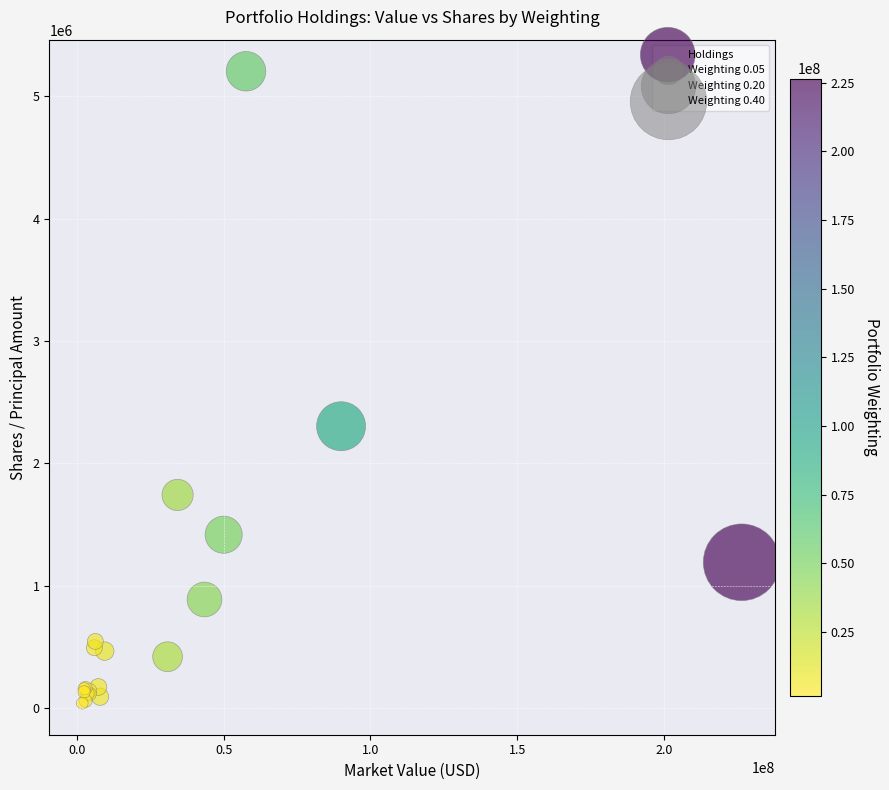

What Y value in the scatter plot is closest to 2622392?

2303600